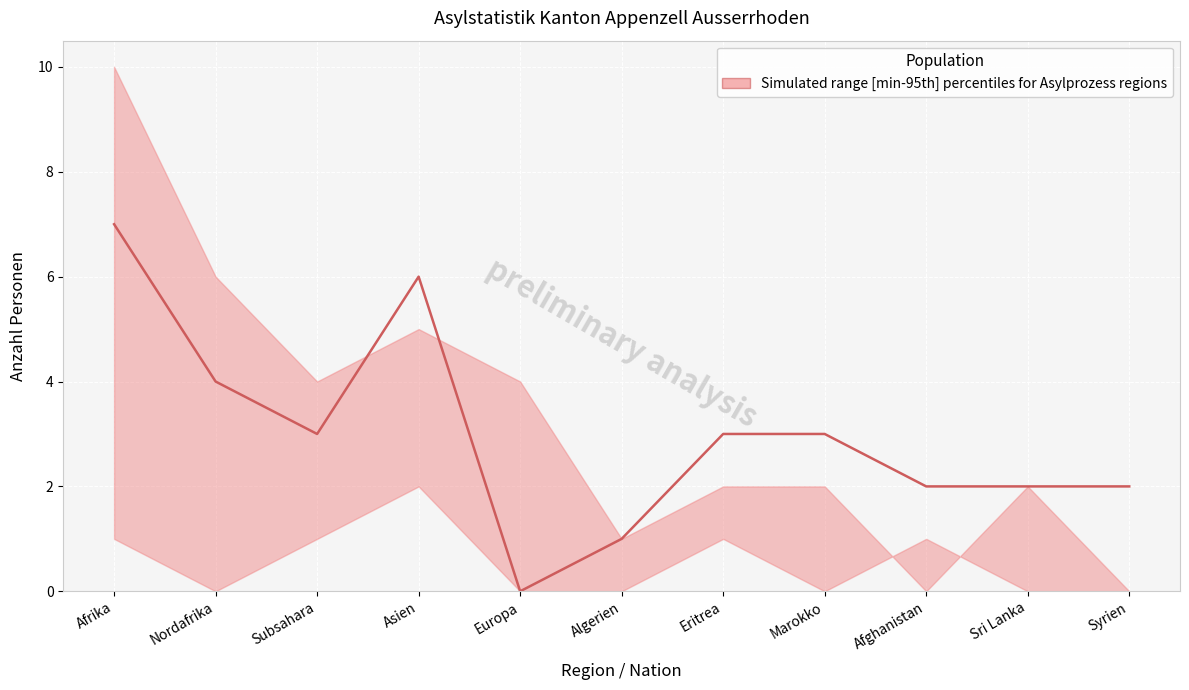

Reading left to right, what are all the values shown in this chart?

7	4	3	6	0	1	3	3	2	2	2